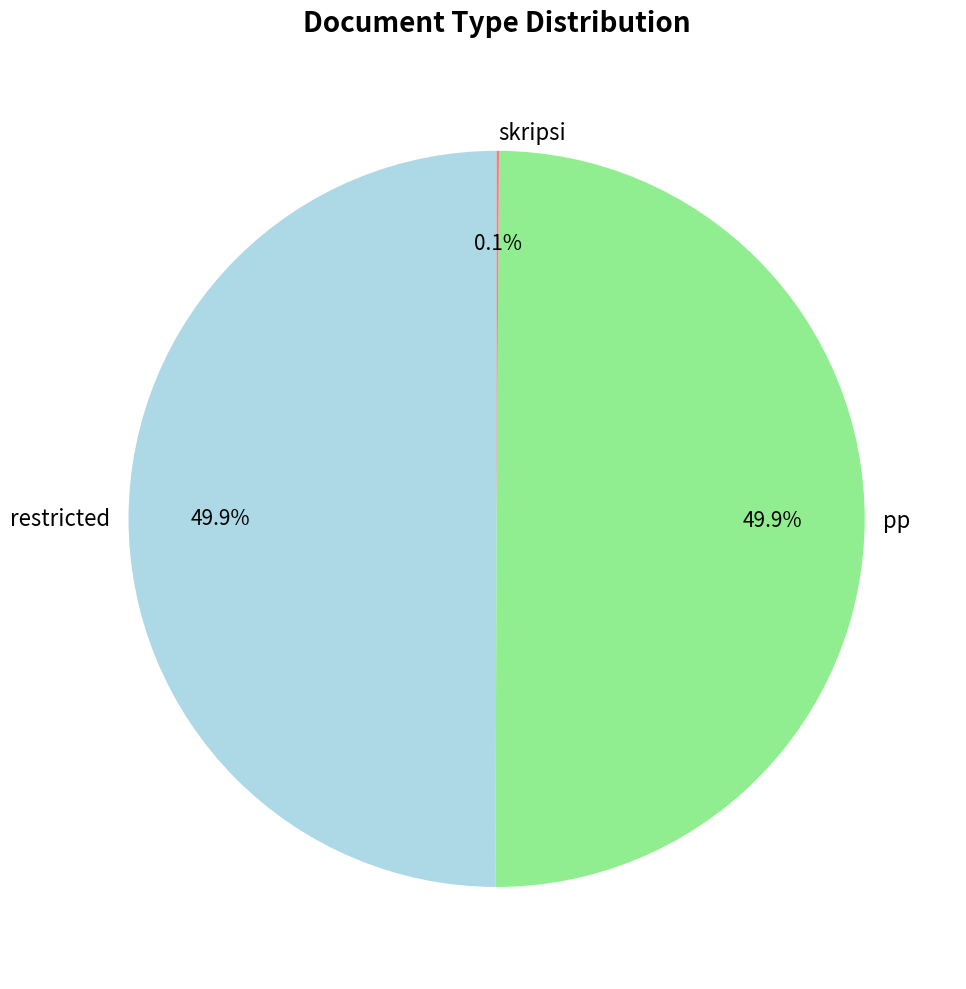

To the nearest percent, what is the combined percentage of restricted and pp?

100%